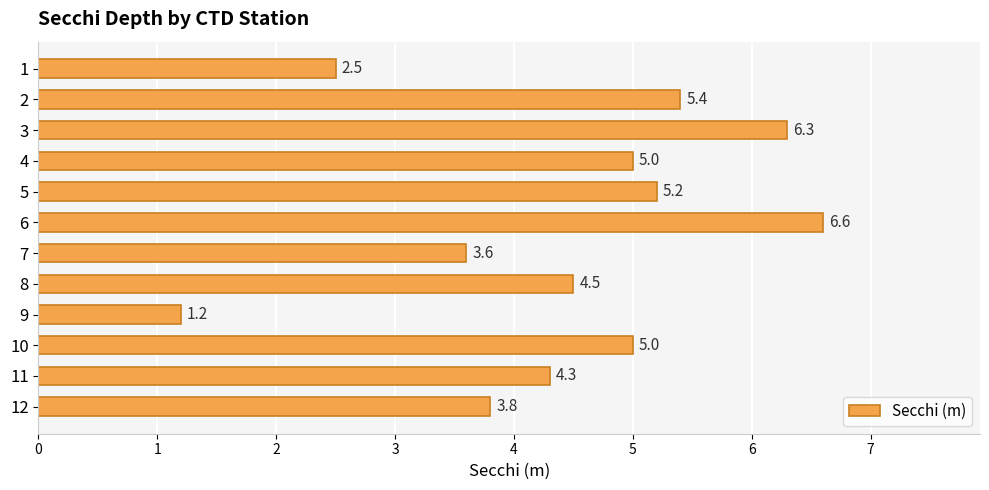

How many bars are there in total?

12